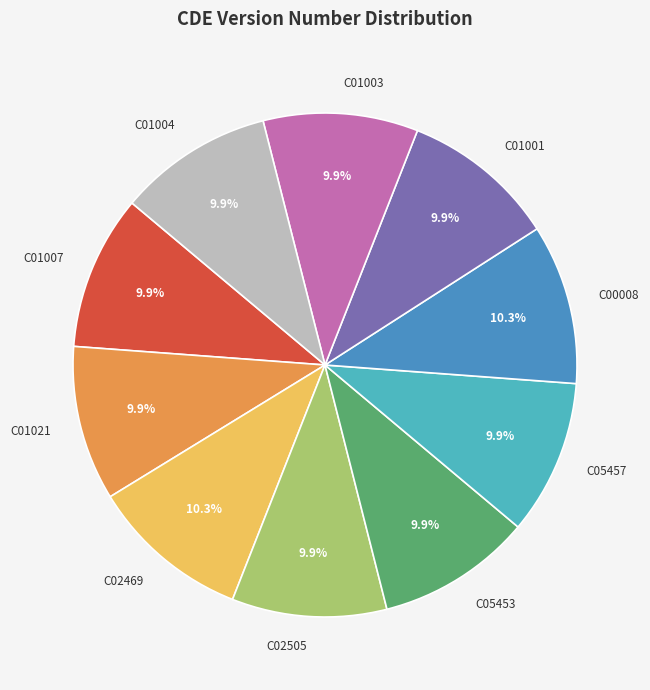

Is it true that C02469 is 10% of the pie?

True